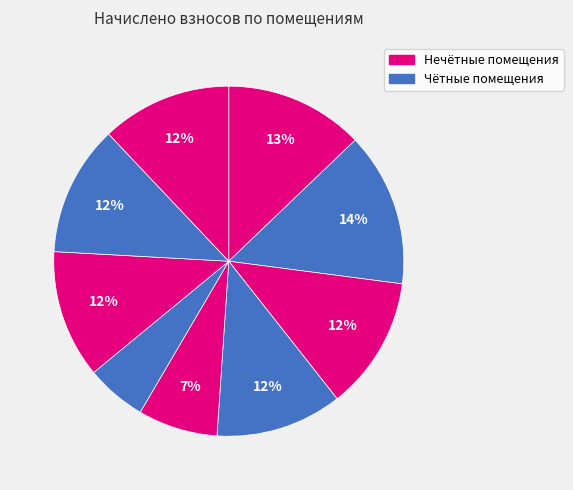

What is the largest slice in the pie chart?

2